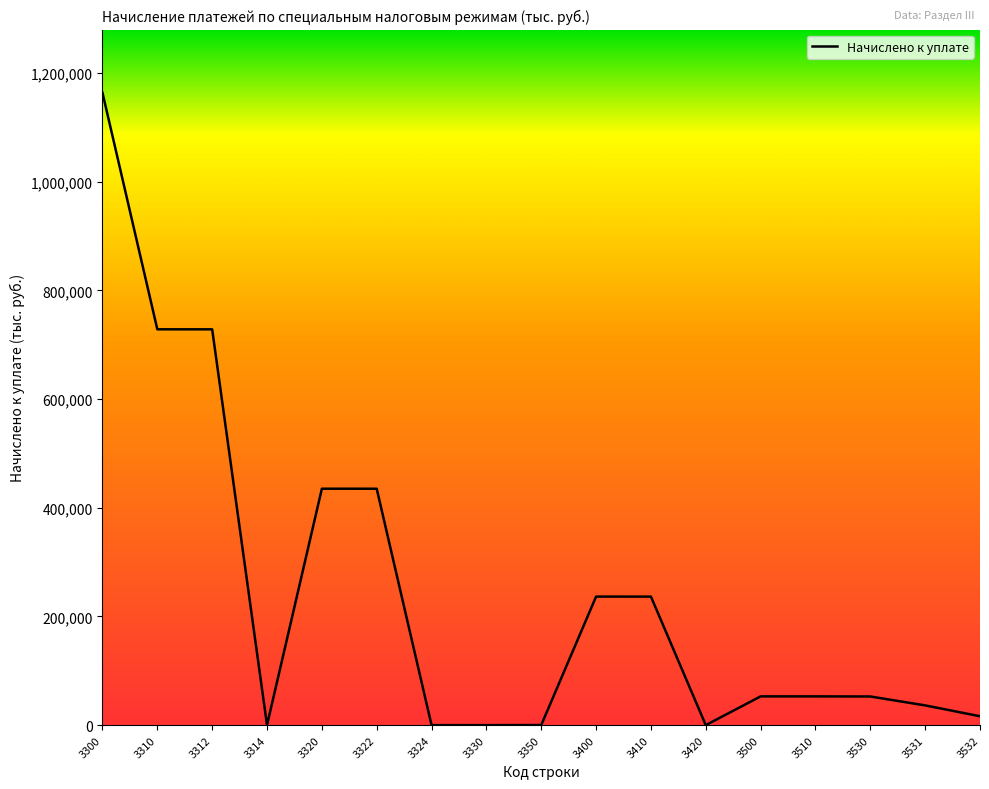

The value at 3310 is 255887. True or false?

False